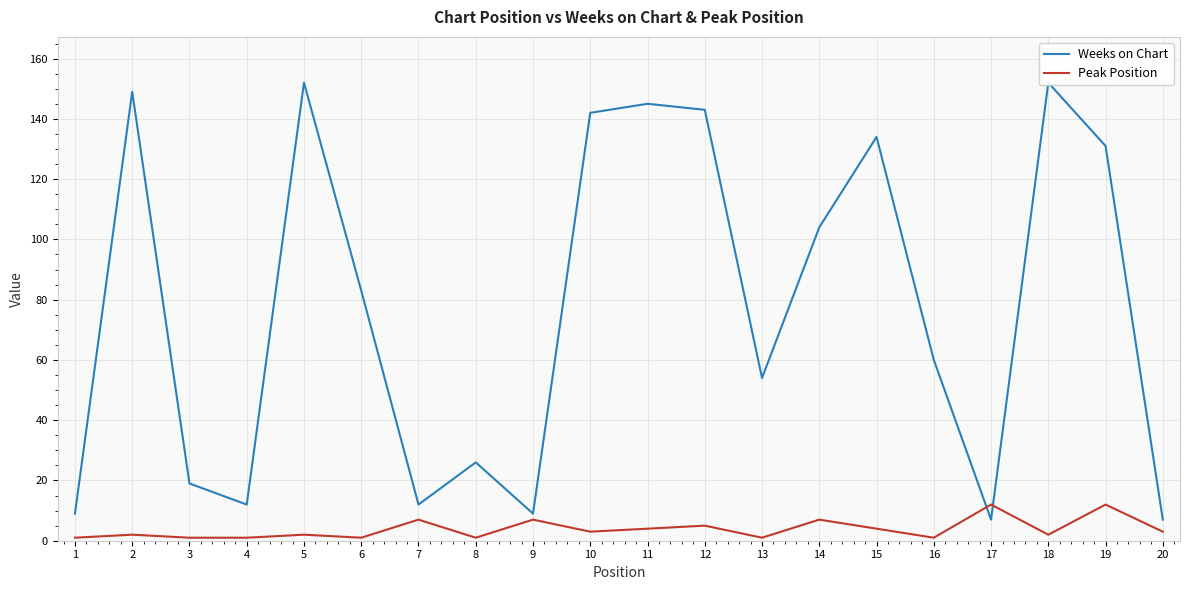

How many intersections are there between Peak Position and Weeks on Chart?

2